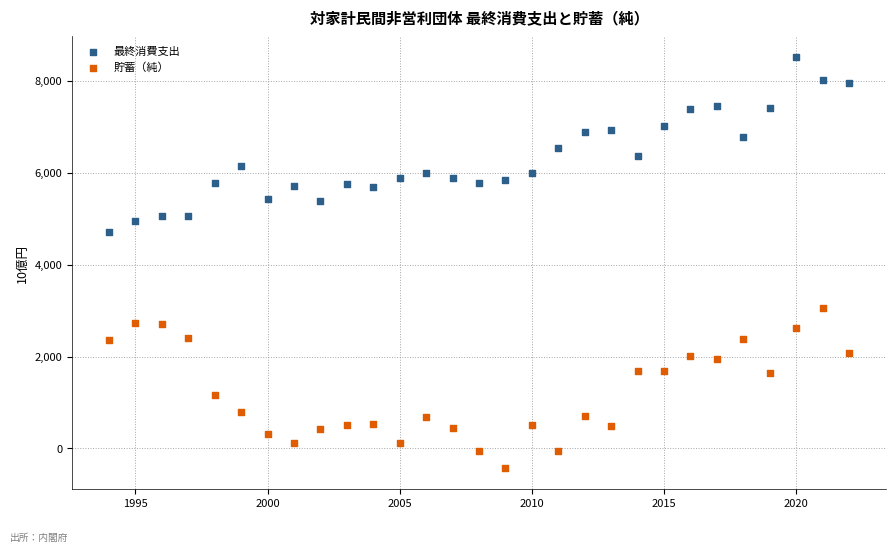

Which series contains the lowest Y value?

貯蓄（純）